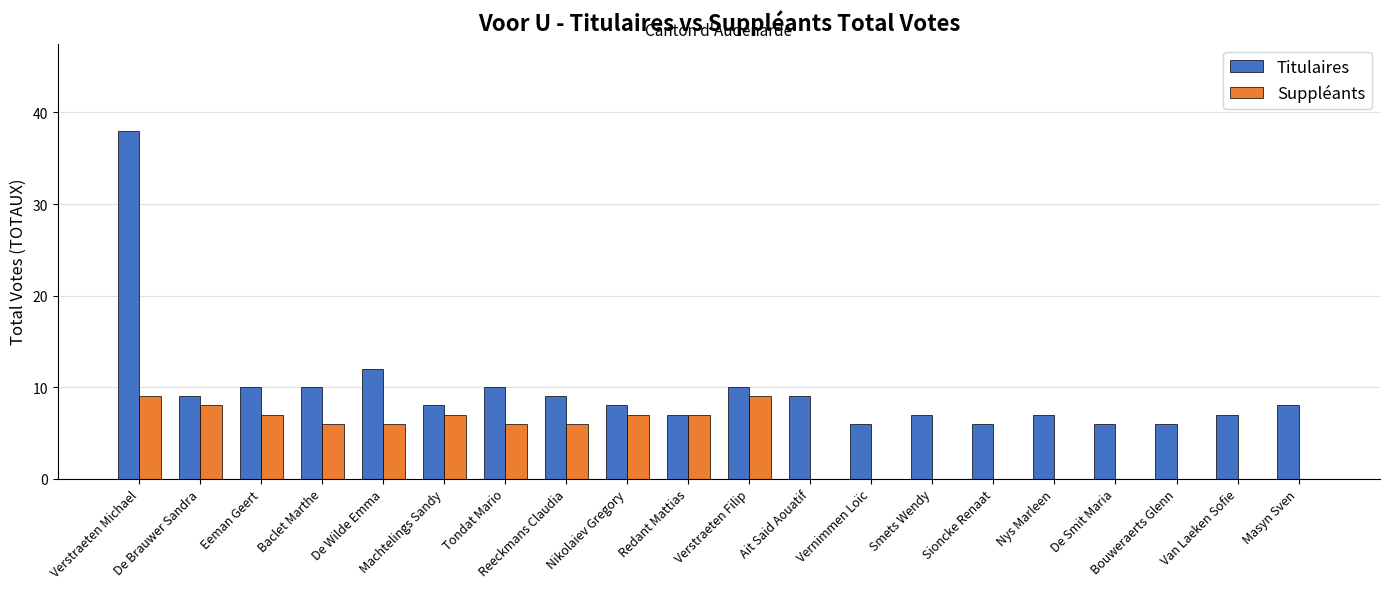

Reading left to right, list all the values displayed in this chart.

Titulaires: 38	9	10	10	12	8	10	9	8	7	10	9	6	7	6	7	6	6	7	8
Suppléants: 9	8	7	6	6	7	6	6	7	7	9	0	0	0	0	0	0	0	0	0